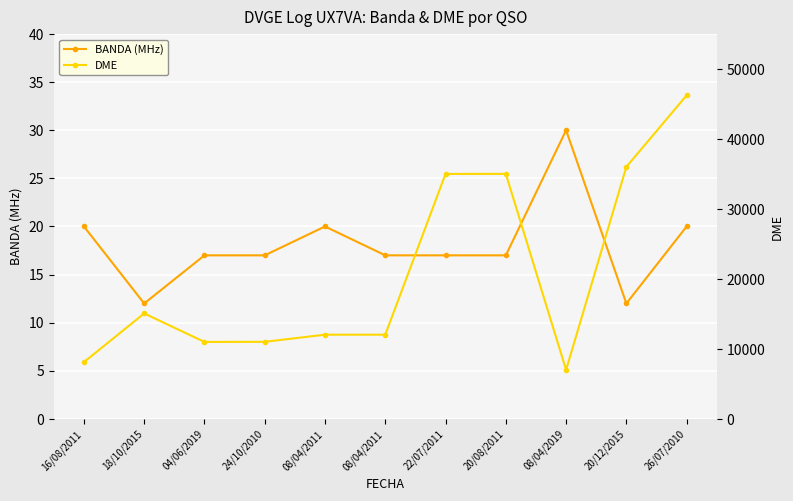

True or false: DME and BANDA (MHz) intersect in this chart.

False